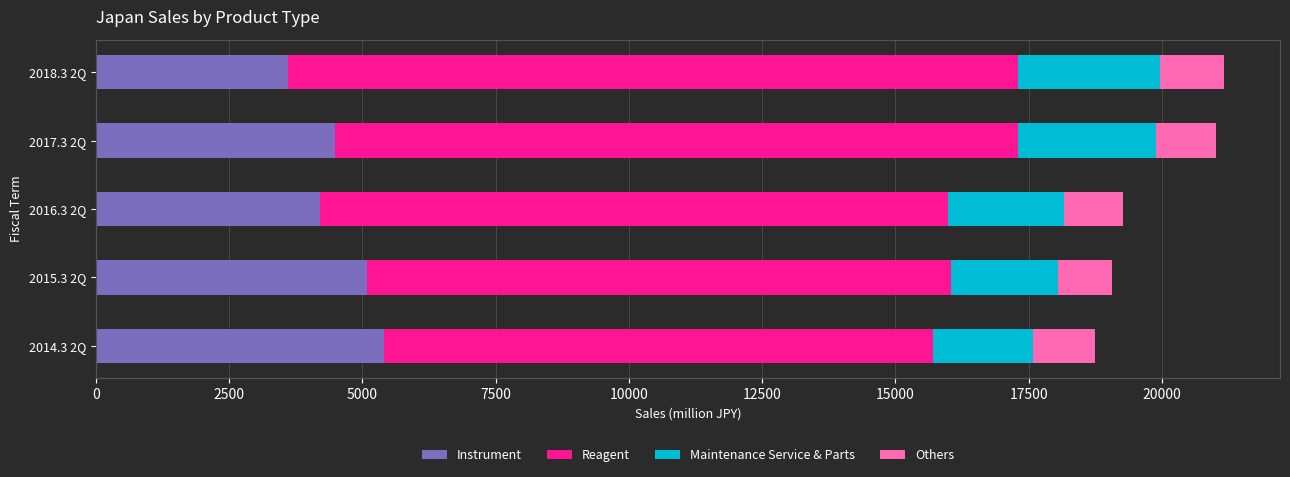

What is the lowest value of the Instrument series?

3605